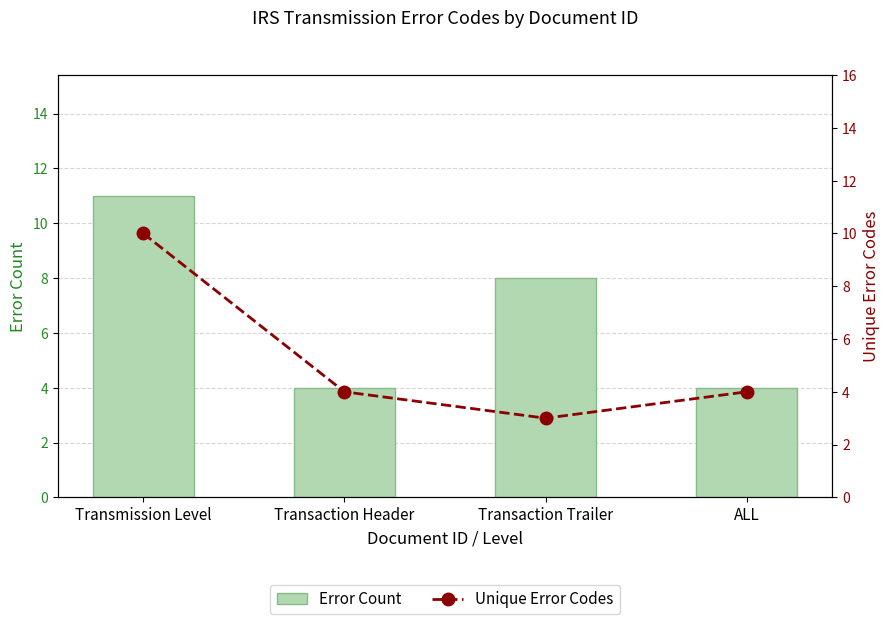

At which label does Error Count reach its peak?

Transmission Level